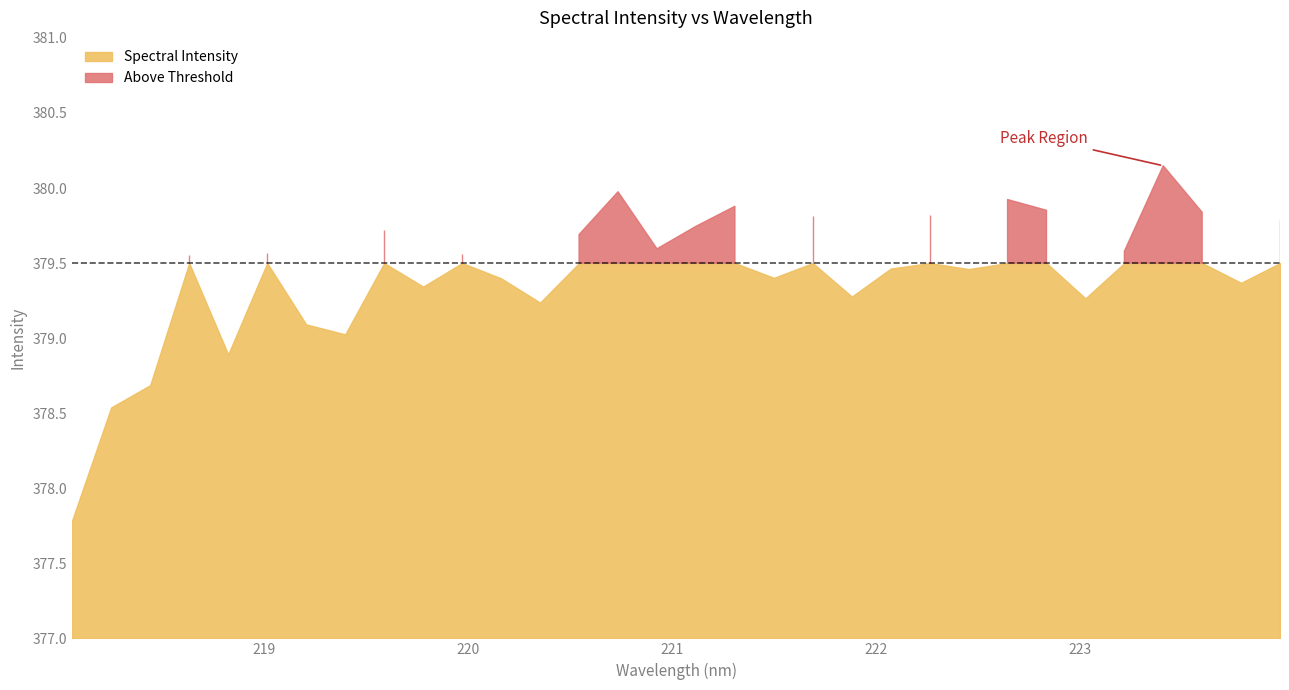

List the labels in order of value, largest first.

223.408, 220.7354, 222.6447, 221.3083, 222.8355, 223.5987, 222.263, 221.6902, 223.9802, 221.1174, 219.589, 220.5444, 220.9264, 223.2172, 219.0156, 219.9712, 218.6332, 222.0721, 222.4538, 221.4993, 220.1623, 223.7895, 219.7801, 221.8812, 223.0264, 220.3533, 219.2067, 219.3979, 218.8244, 218.442, 218.2508, 218.0596